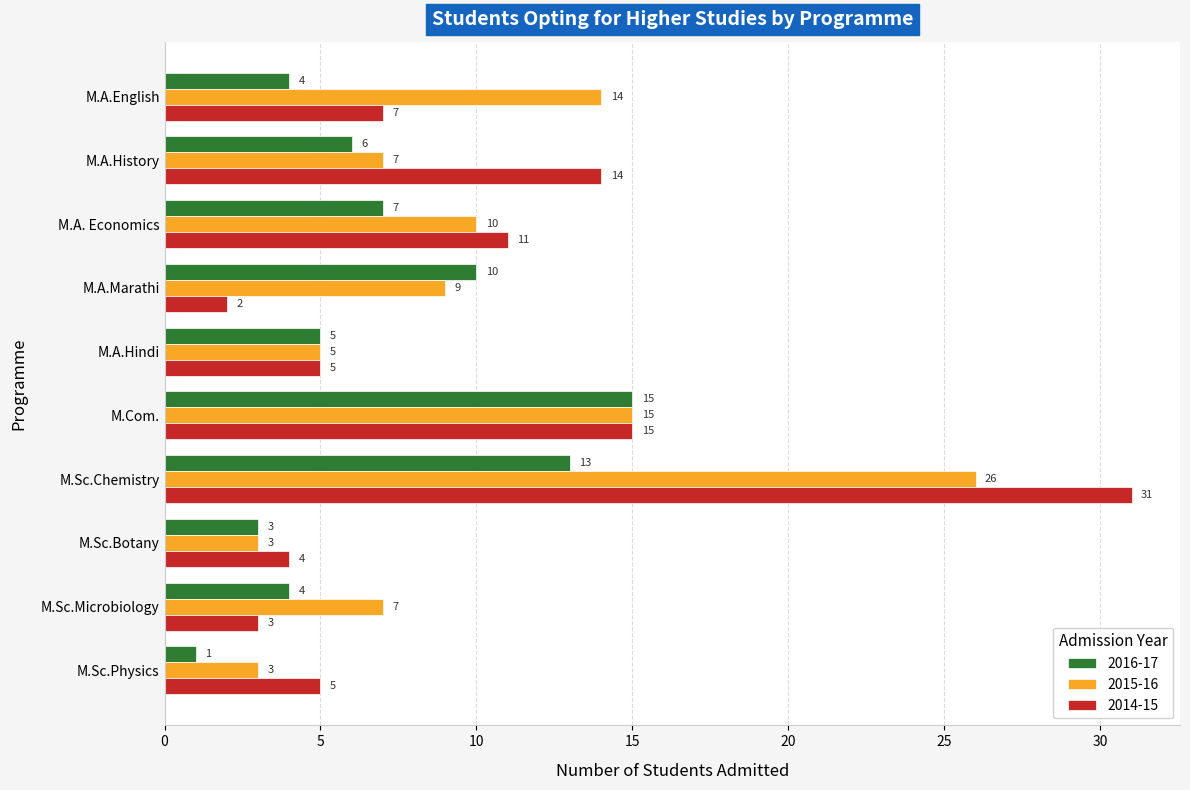

What is the sum of all 2014-15 values?

97